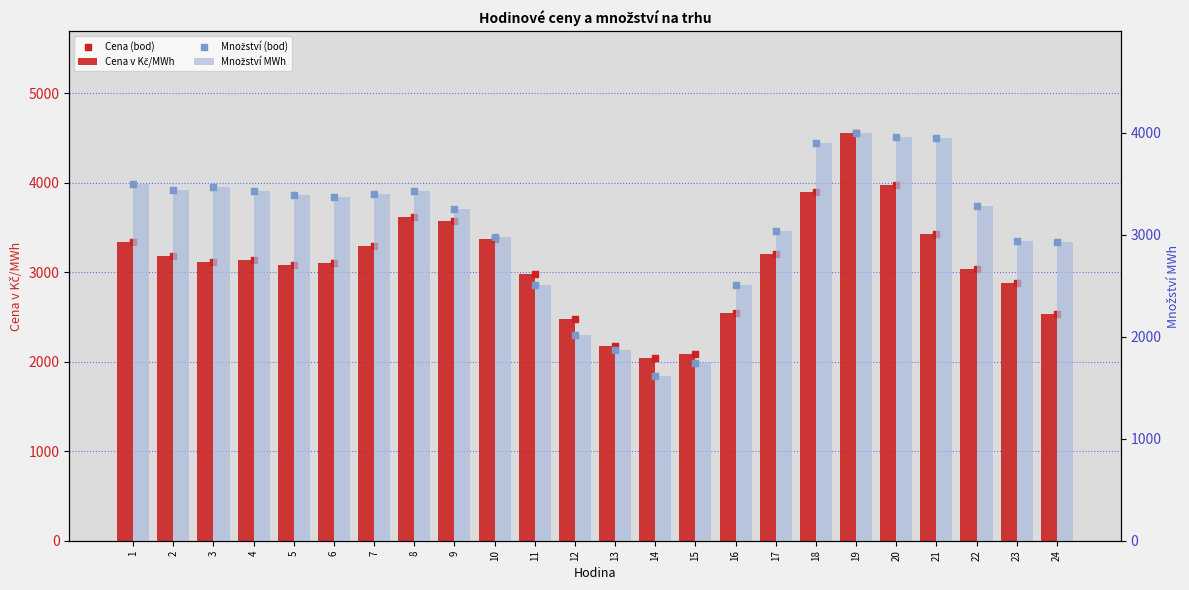

At how many categories does at least one series exceed 3340?

14